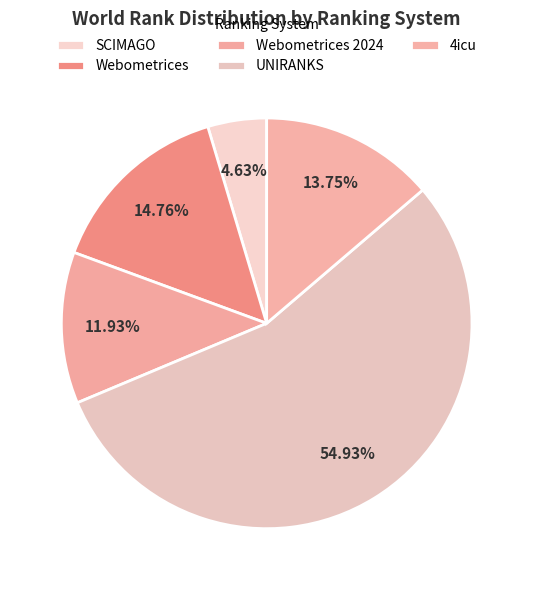

How many slices are in this pie chart?

5